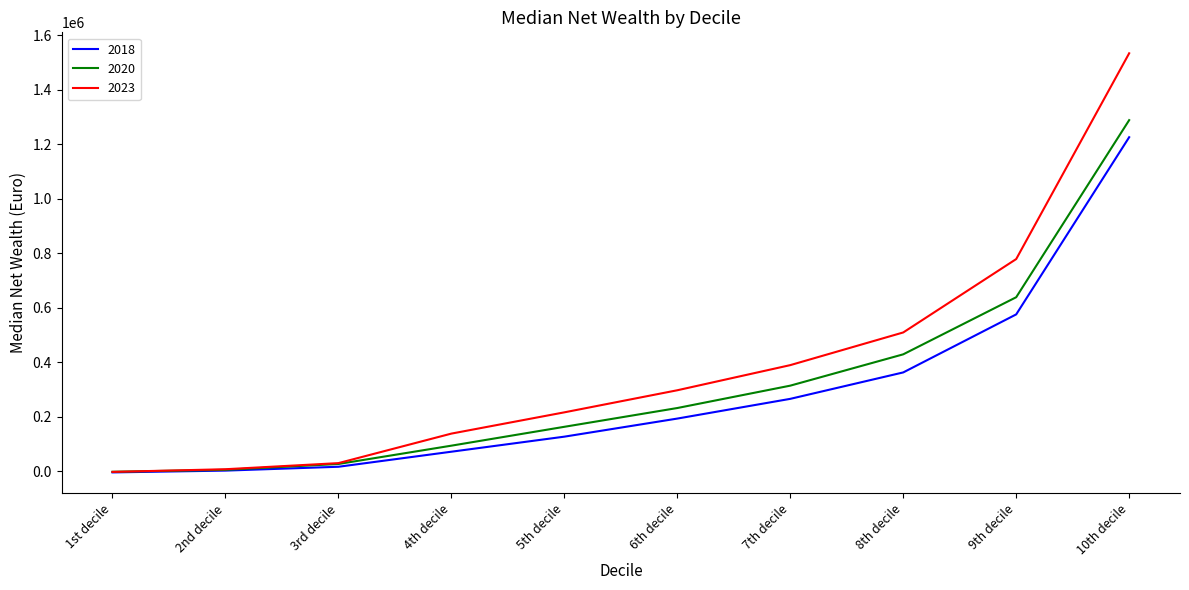

How many negative values does the 2023 series have?

1